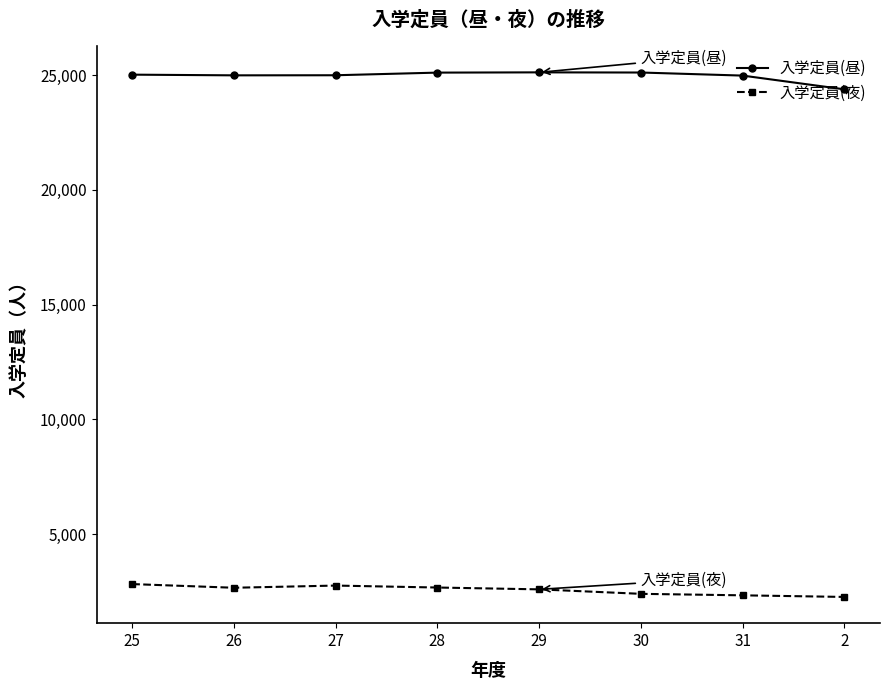

What is the sum of all 入学定員(昼) values?

199658